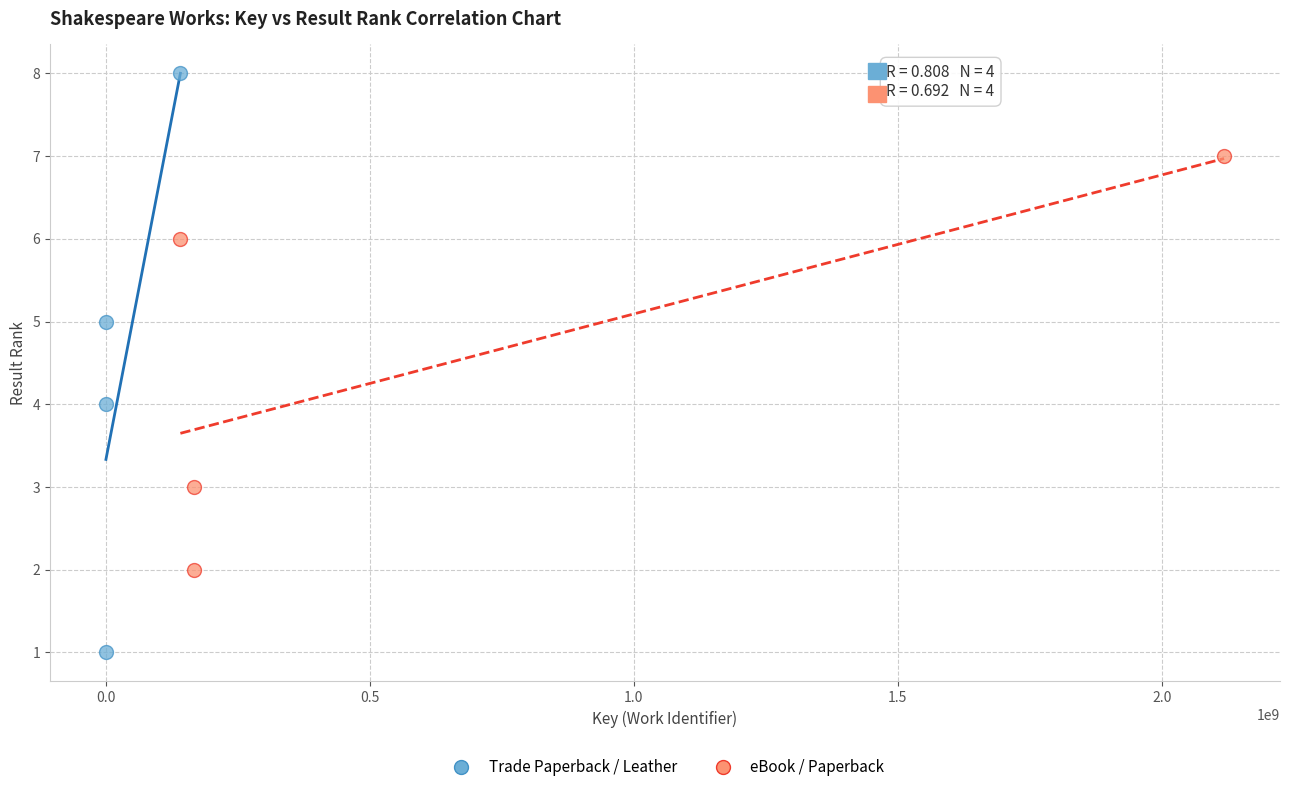

Which series has the widest spread of Y values?

Trade Paperback / Leather